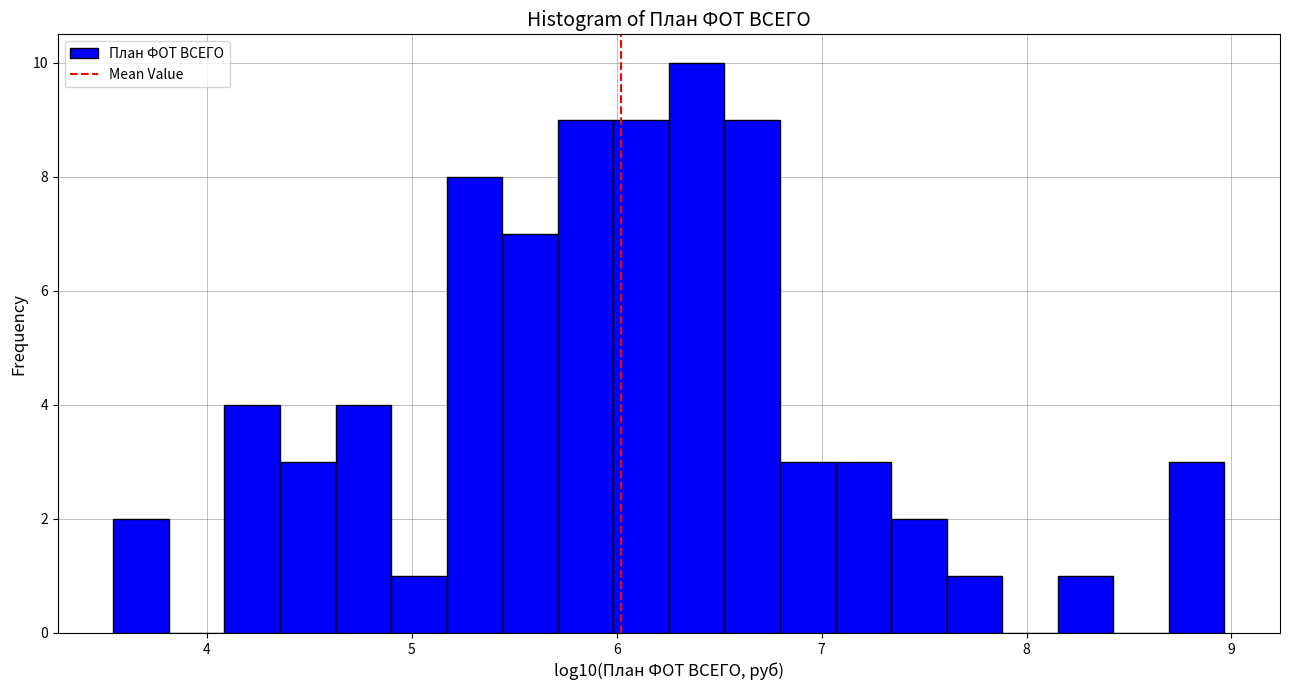

Around what value on the x-axis is the tallest bar? Give the approximate position of its centre, as read against the axis.

6.4